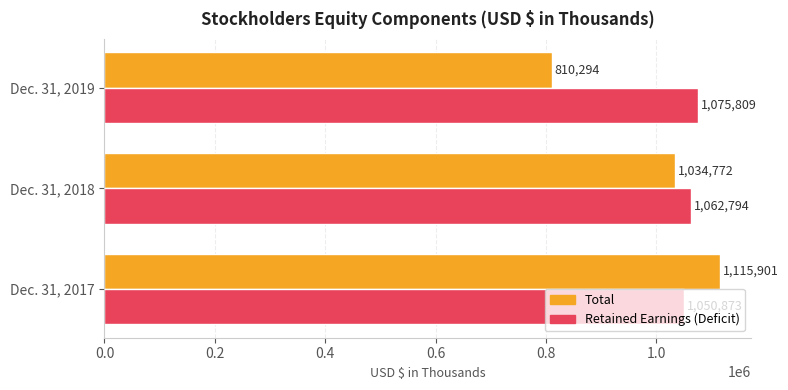

Count the number of data series in this chart.

2